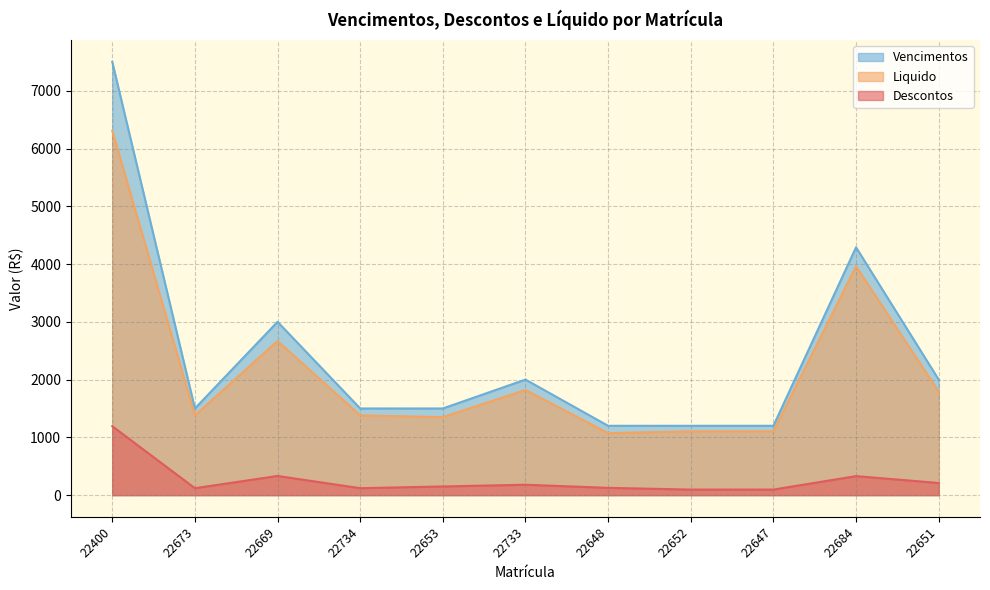

Between 22734 and 22653, which series saw the biggest shift?

Descontos